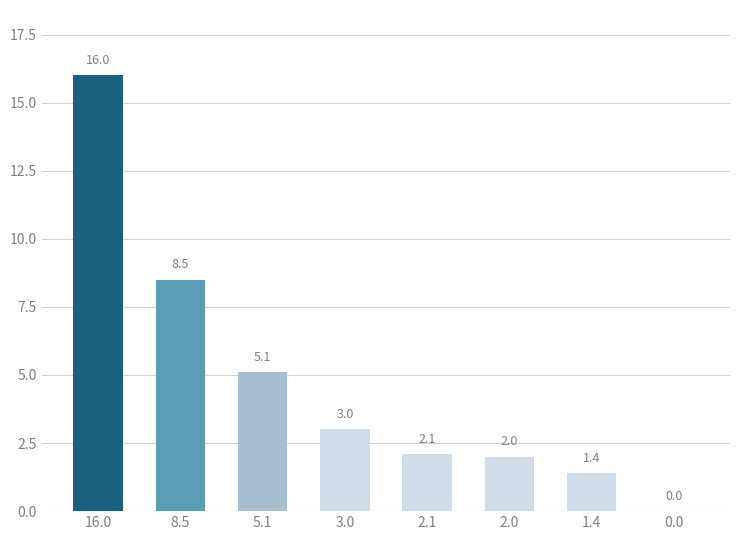

The value at 3.0 is 4.5. True or false?

False